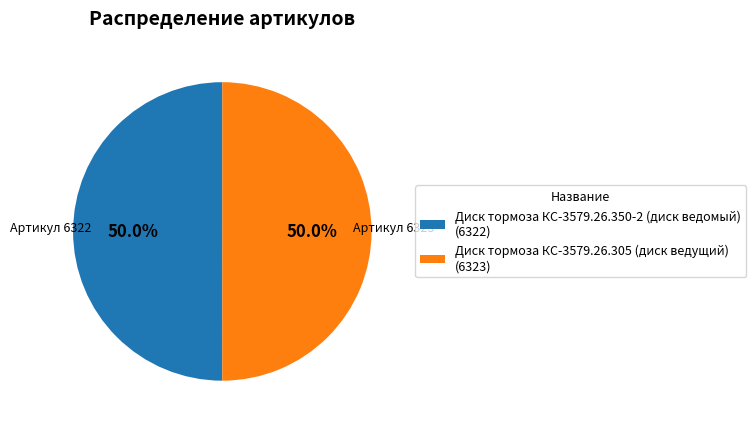

What is the ratio of the value at Диск тормоза КС-3579.26.305 (диск ведущий) (6323) to the value at Диск тормоза КС-3579.26.350-2 (диск ведомый) (6322)?

1.0